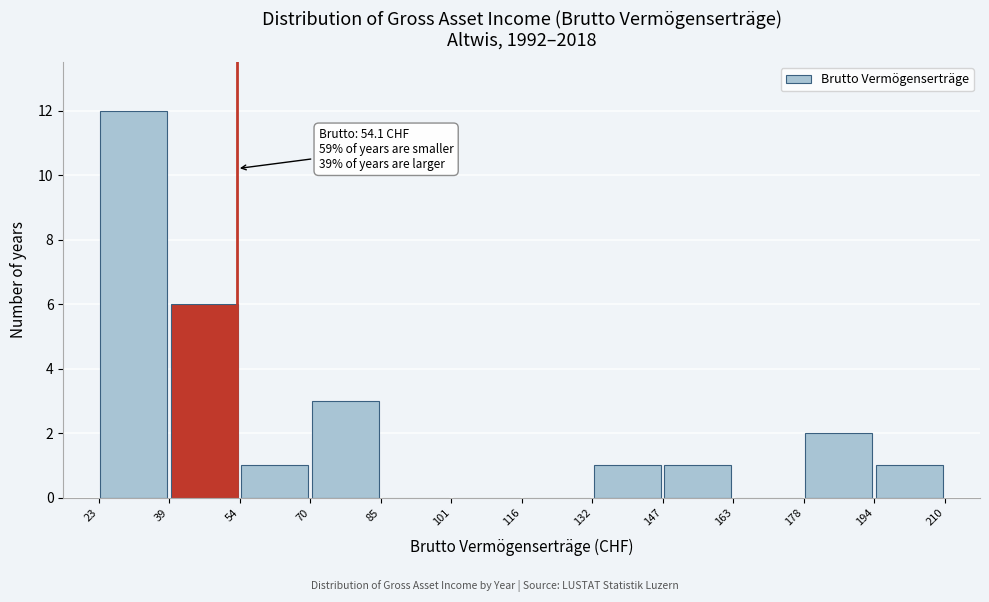

Over which range of the x-axis is the bar tallest?

23 to 39